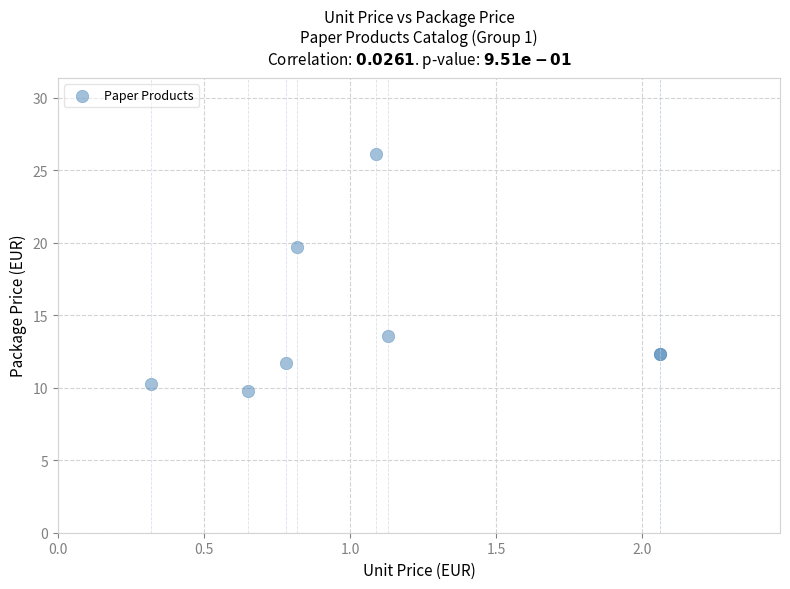

What Y value in the scatter plot is closest to 17?

19.7